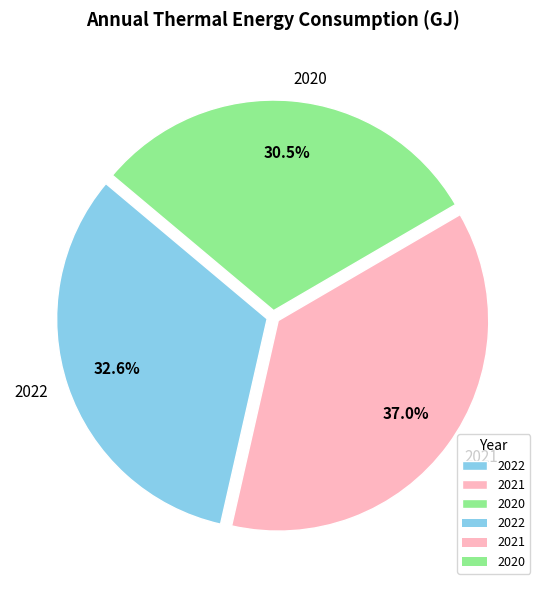

To the nearest percent, what is the average slice percentage?

33%